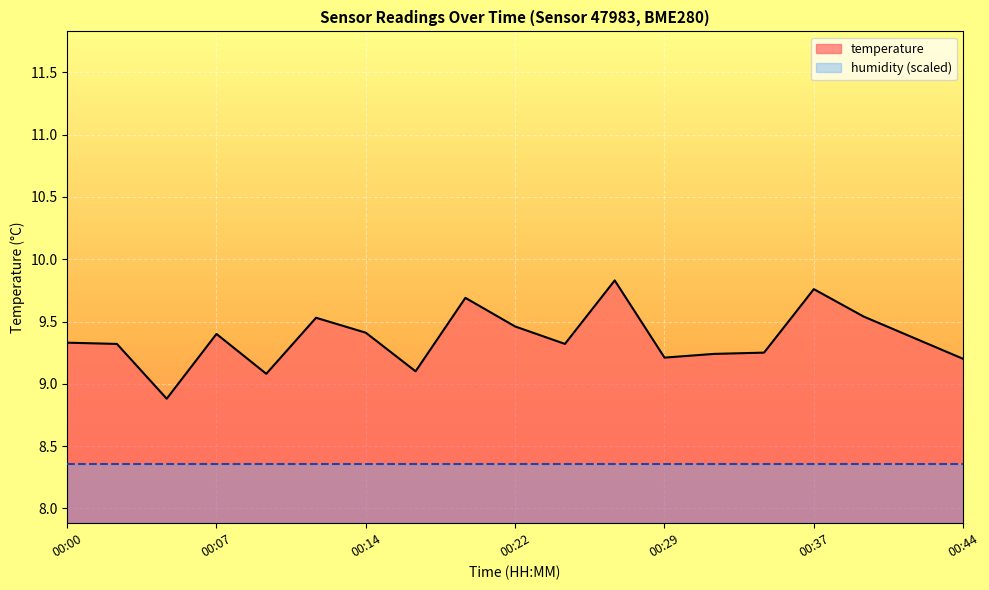

The value at 00:10 is 9.1. True or false?

True